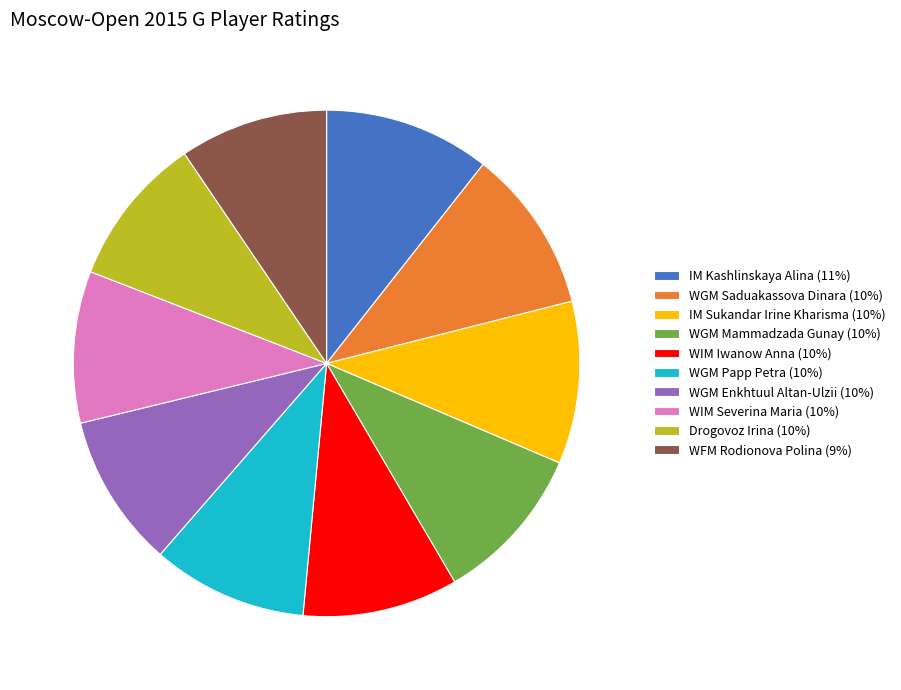

Is it true that WFM Rodionova Polina is 2% of the pie?

False